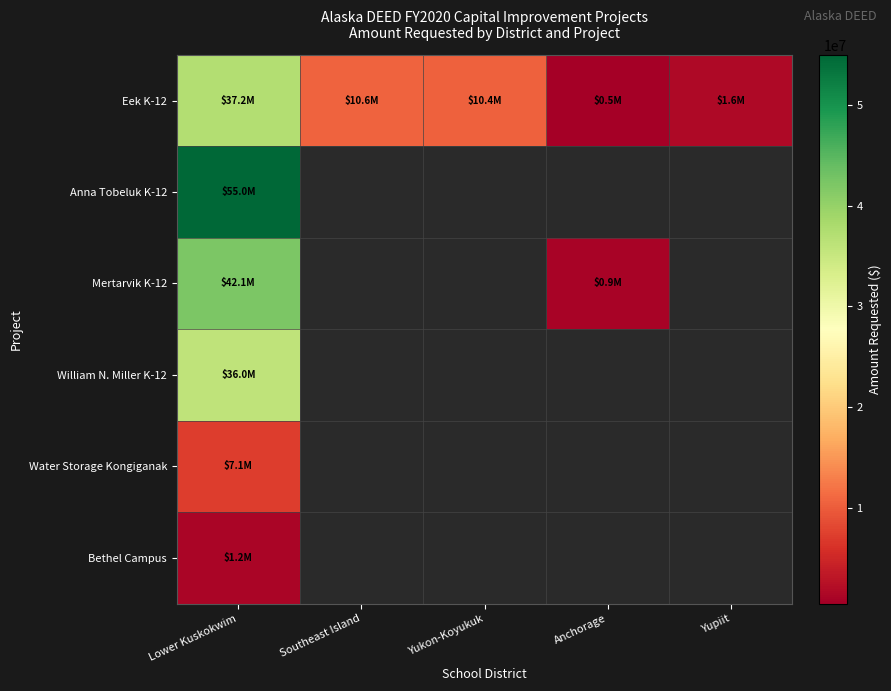

At which category is the sum across all series the highest?

Lower Kuskokwim